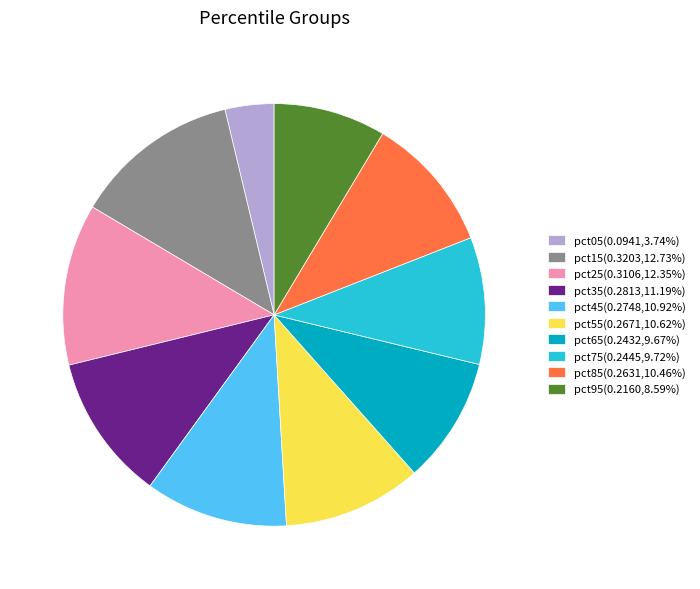

Is there a majority slice in this chart?

No